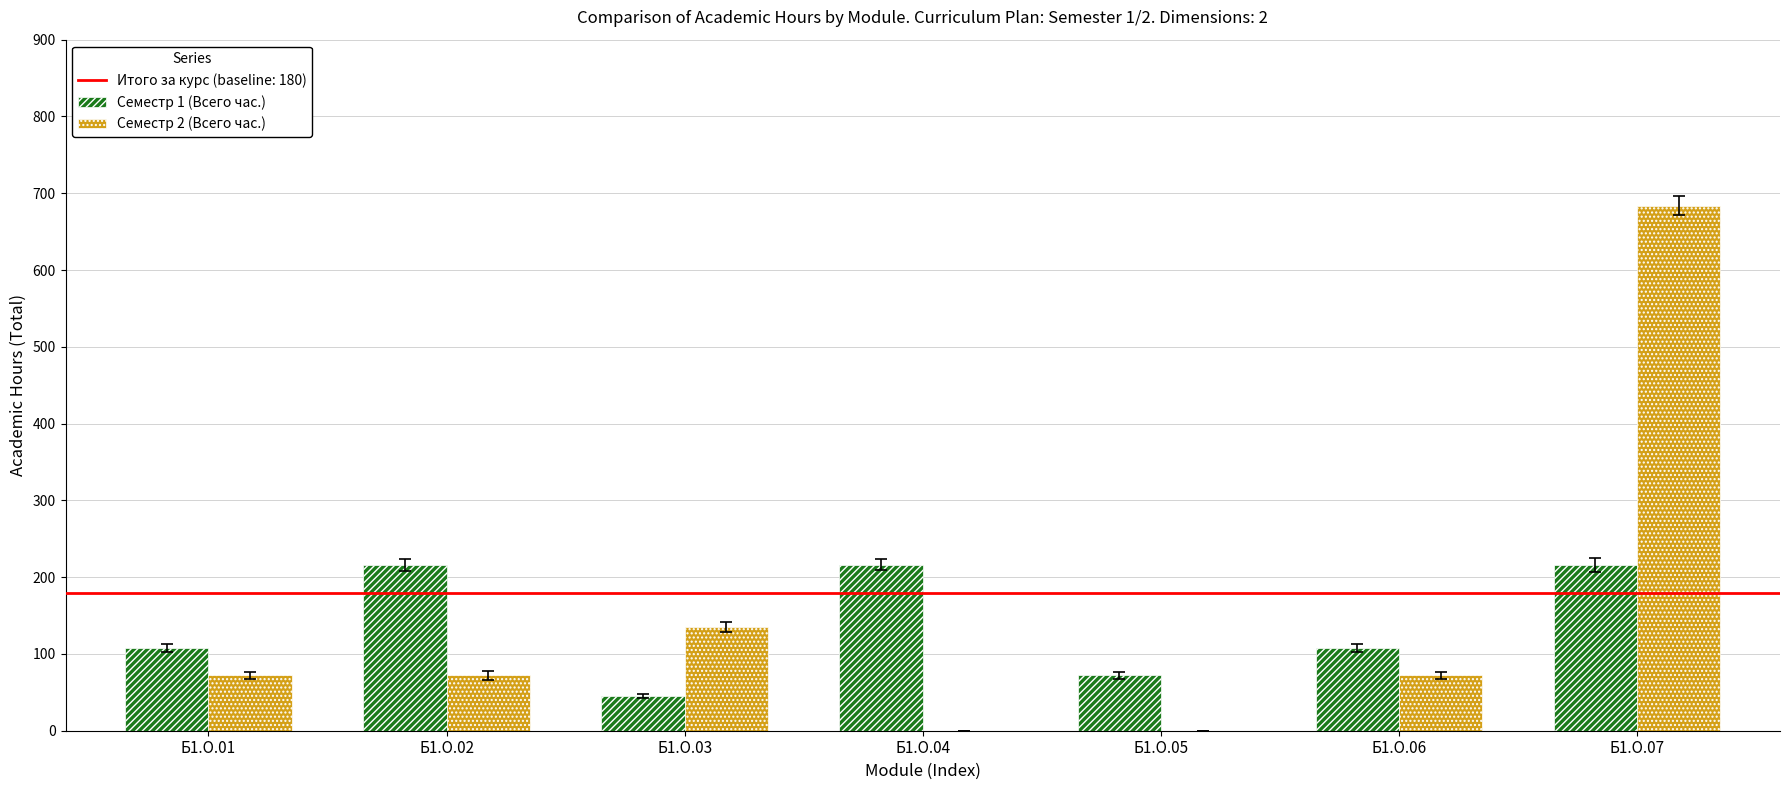

At which label does Семестр 2 (Всего час.) reach its peak?

Б1.О.07